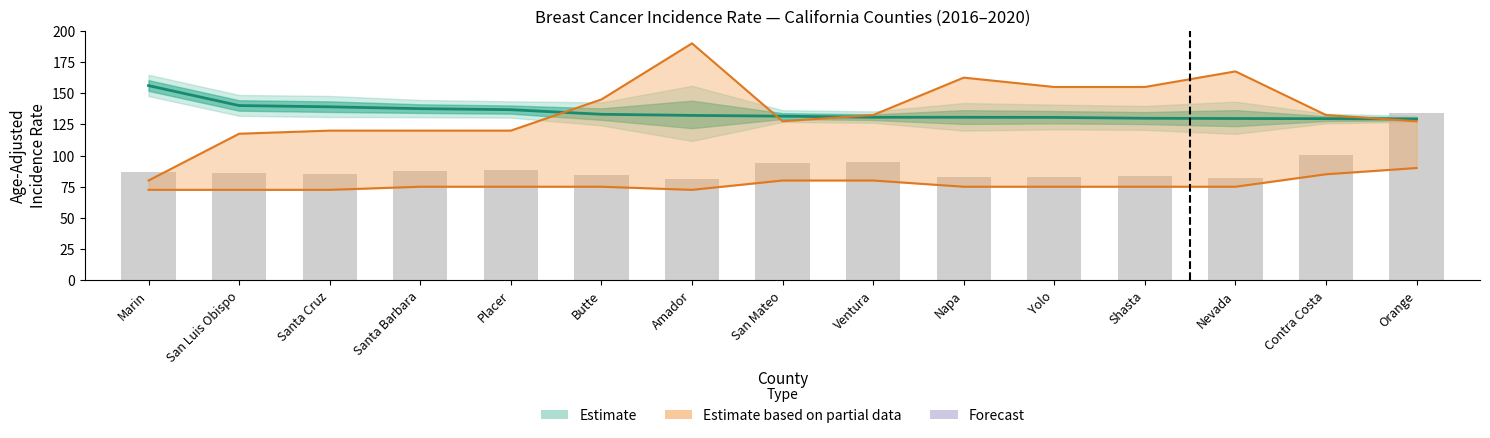

What is the value of the 11th bar from the left?

83.2